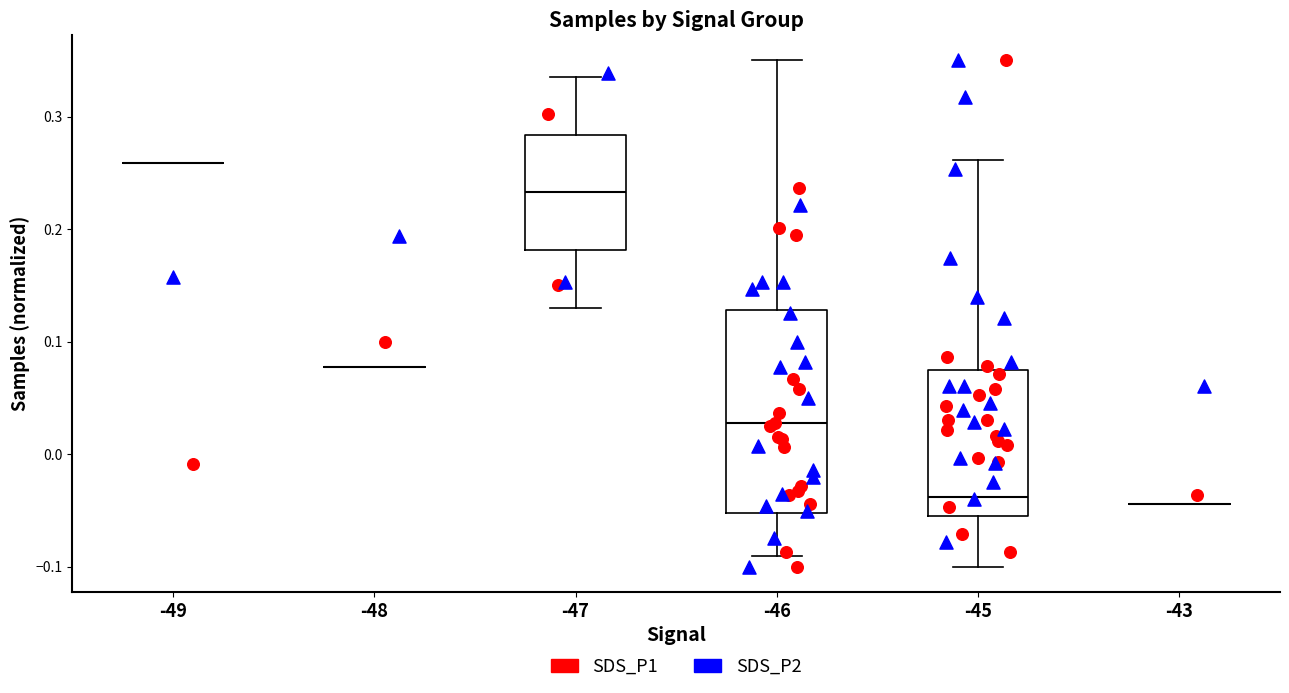

Where is the lower edge of the box at x = -46 on the y-axis? The values are not printed on the chart, so give them approximately, as read against the axis.

-0.05